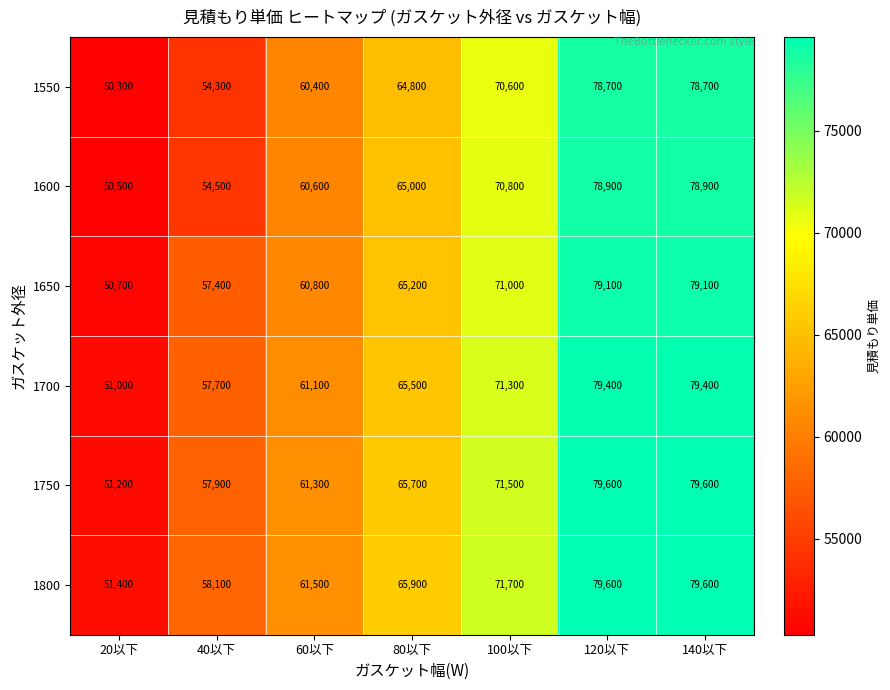

What is the spread (max minus min) of values at 100以下?

1100